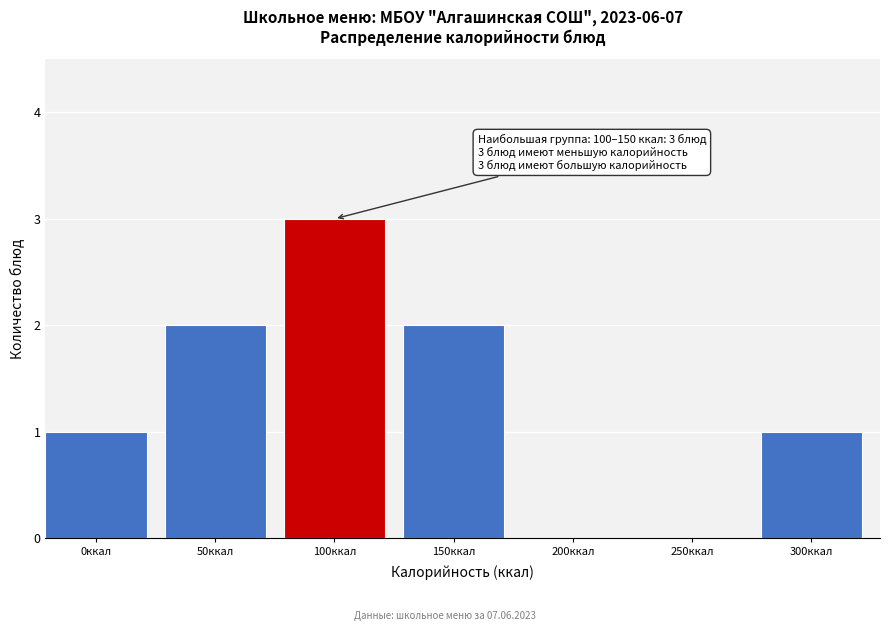

Reading left to right, extract all data points from this chart.

0ккал=1	50ккал=2	100ккал=3	150ккал=2	200ккал=0	250ккал=0	300ккал=1